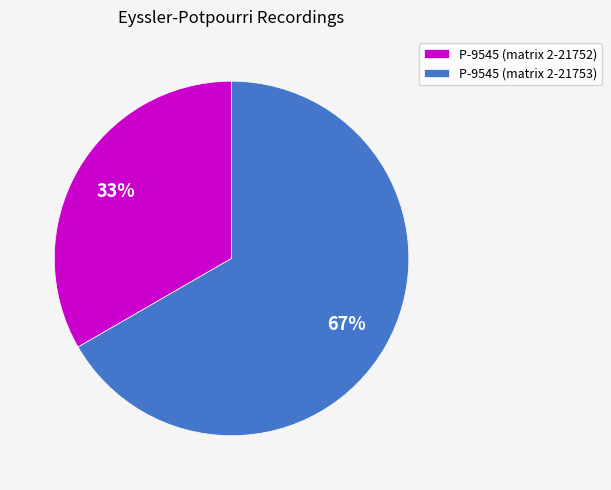

To the nearest percent, what percentage of the pie is P-9545 (matrix 2-21752)?

33%